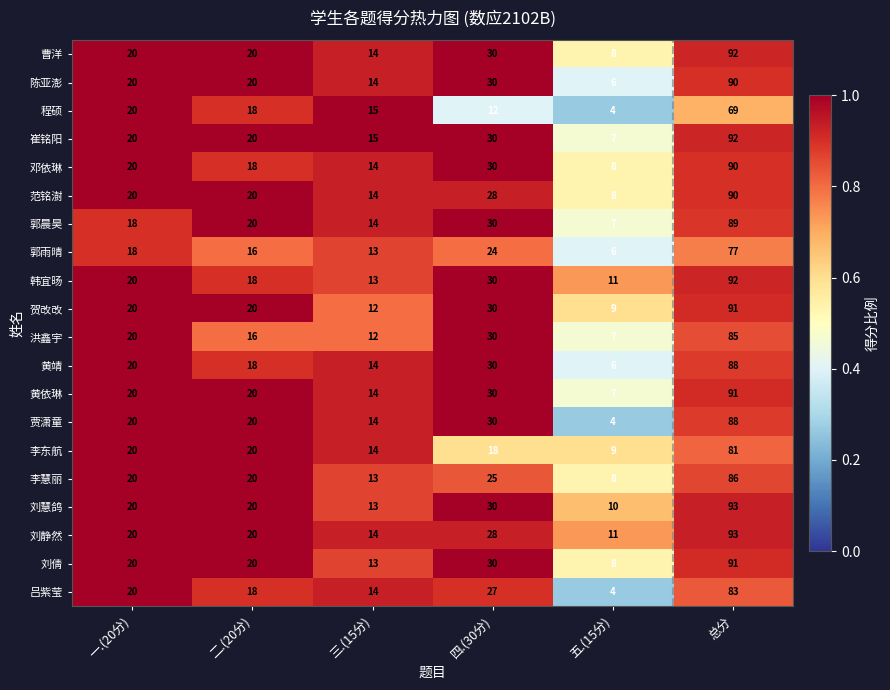

The value of 洪鑫宇 at 三.(15分) is 8. True or false?

False